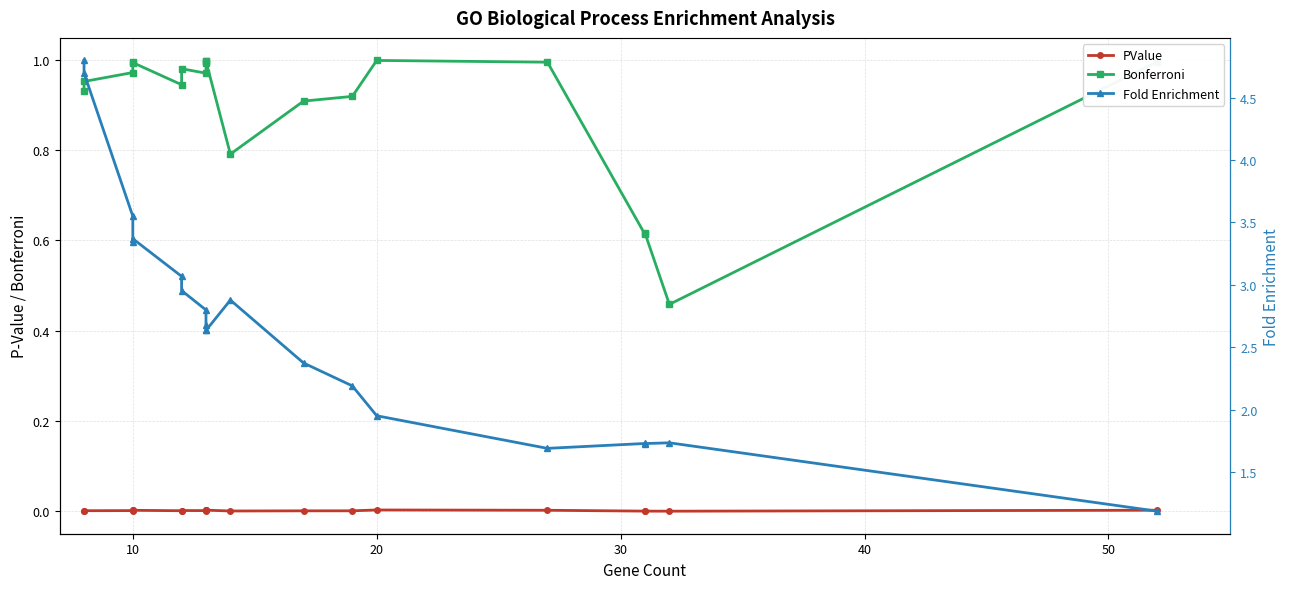

True or false: Bonferroni and Fold Enrichment cross at least once.

False